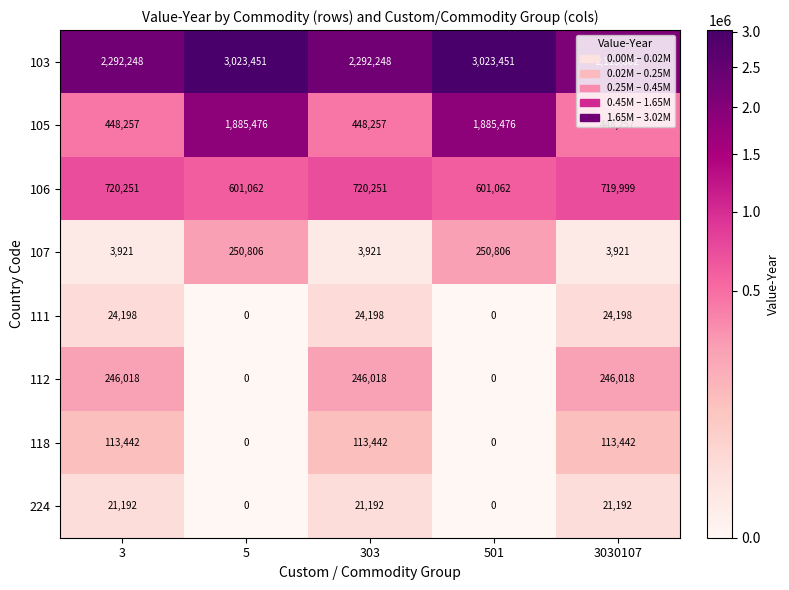

What is the sum of all 111 values?

72594